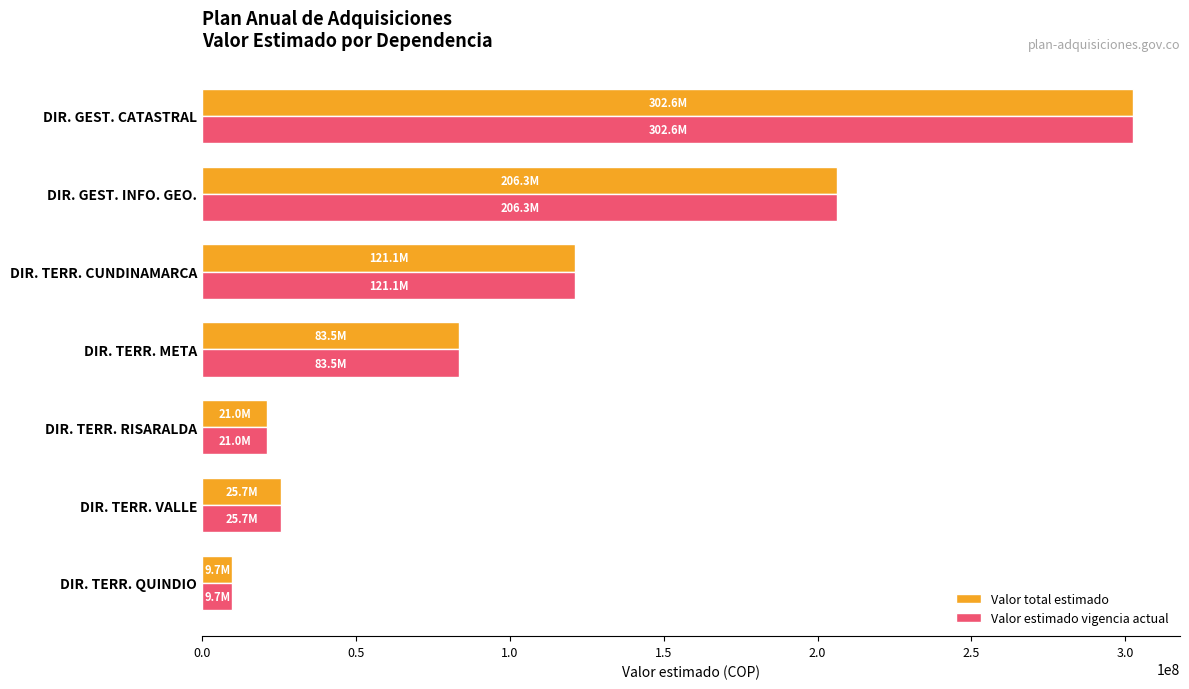

List the labels in order of Valor estimado vigencia actual value, smallest first.

DIR. TERR. QUINDIO, DIR. TERR. RISARALDA, DIR. TERR. VALLE, DIR. TERR. META, DIR. TERR. CUNDINAMARCA, DIR. GEST. INFO. GEO., DIR. GEST. CATASTRAL